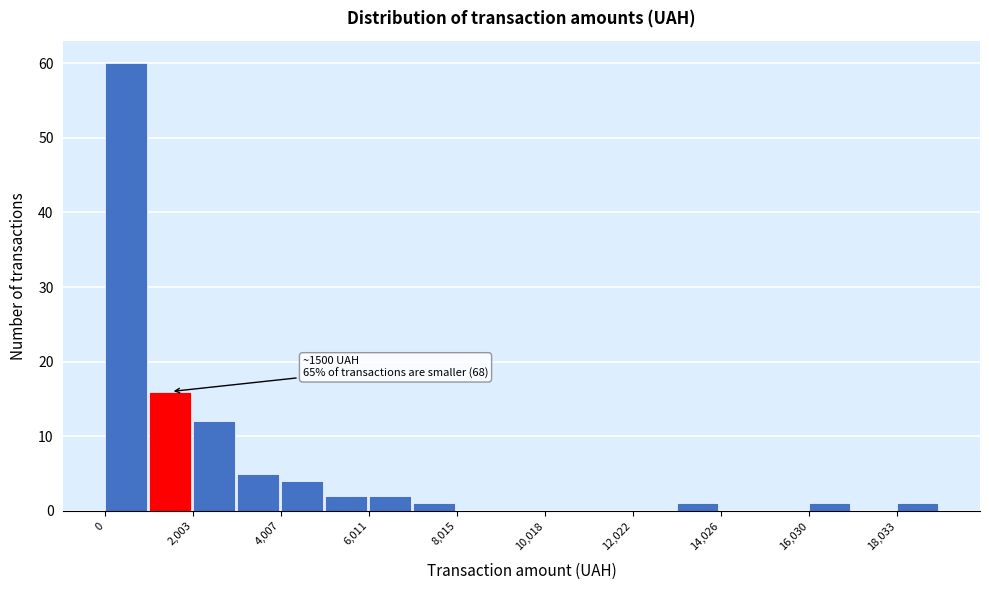

Read against the x-axis, roughly where is the centre of the tallest bar?

500